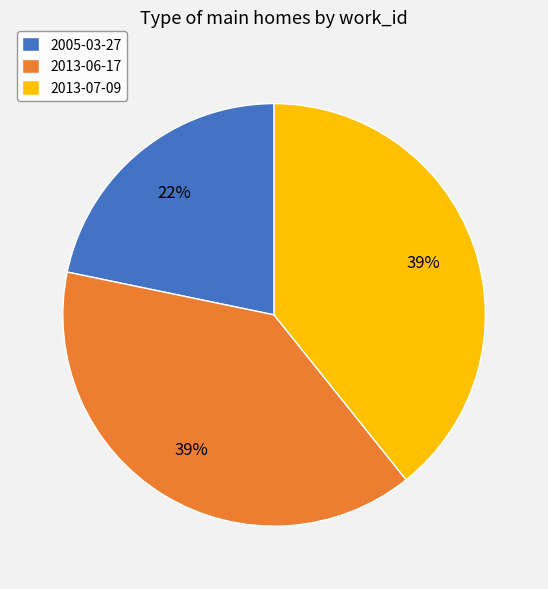

The 2013-07-09 slice represents 39% of the pie. True or false?

True